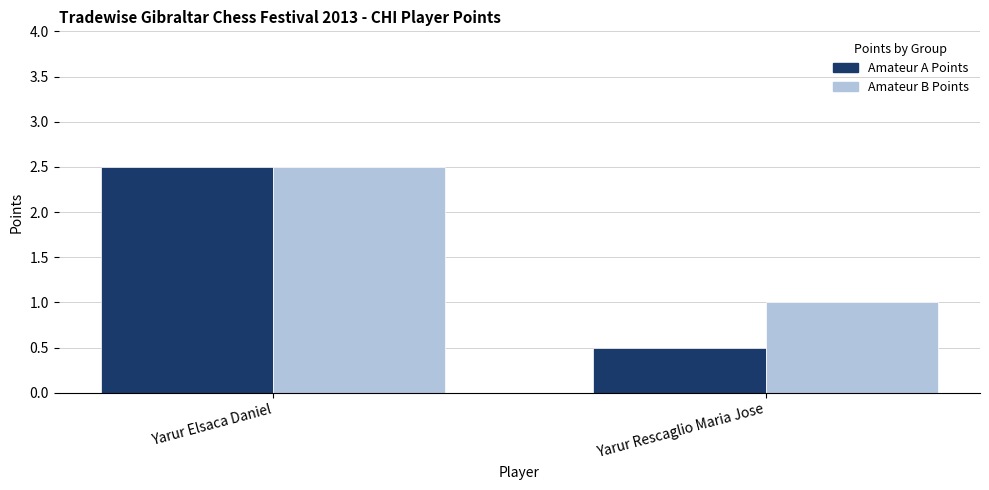

What is the total value across all series at Yarur Elsaca Daniel?

5.0